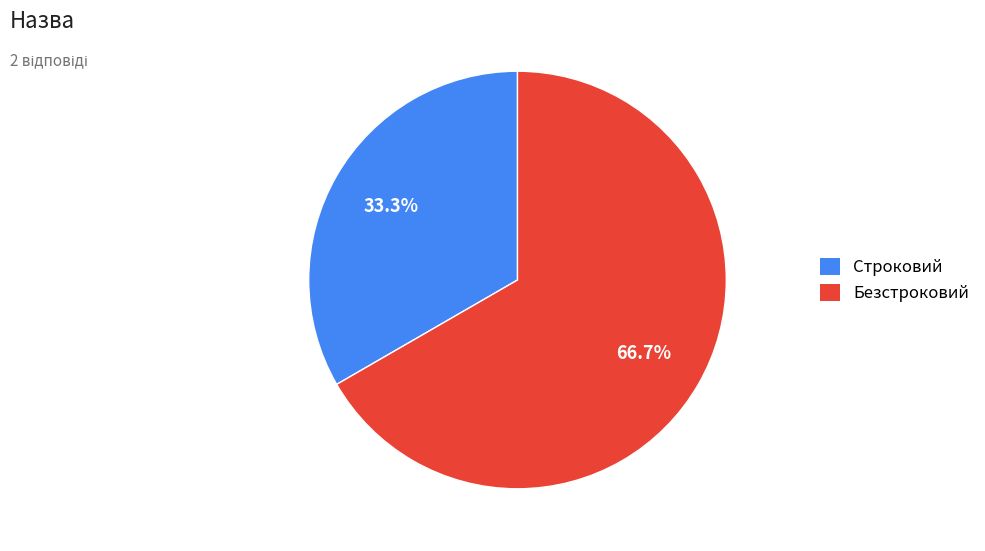

What is the ratio of the value at Строковий to the value at Безстроковий?

0.5